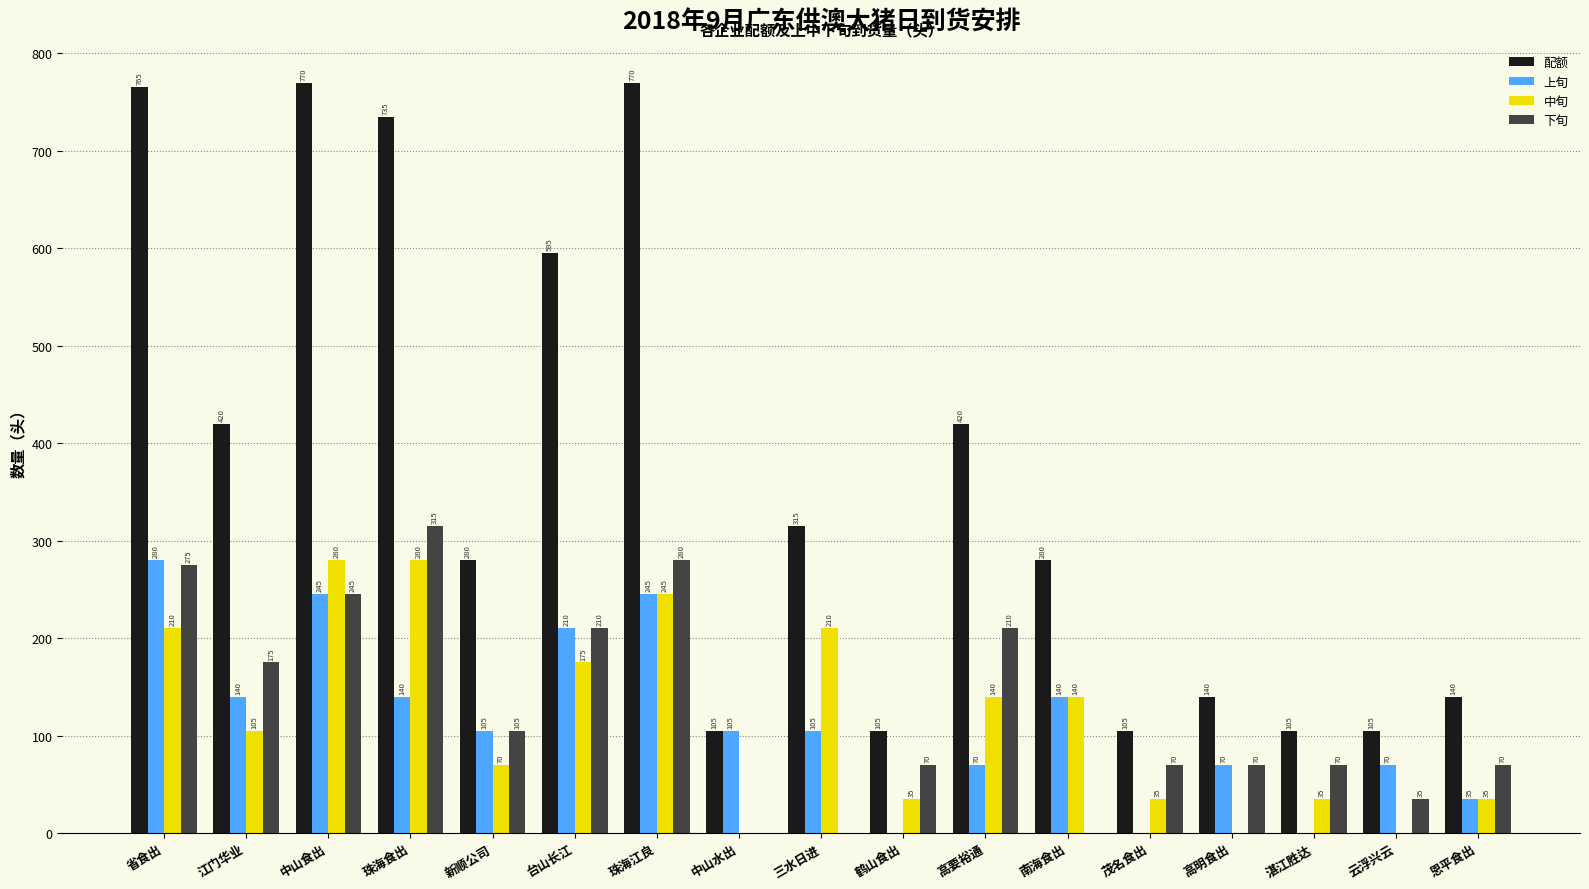

Where does the 上旬 series first go above 105?

省食出